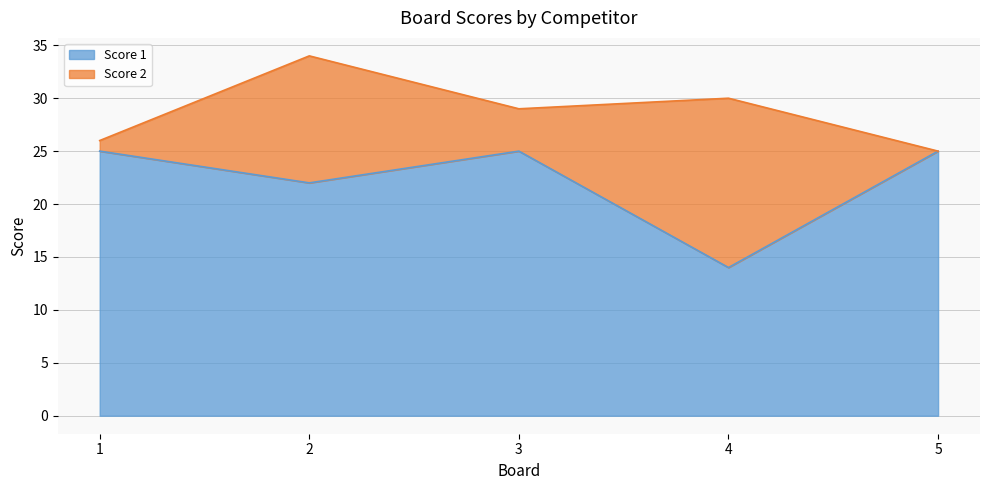

List the labels in order of value, largest first.

1, 3, 5, 2, 4